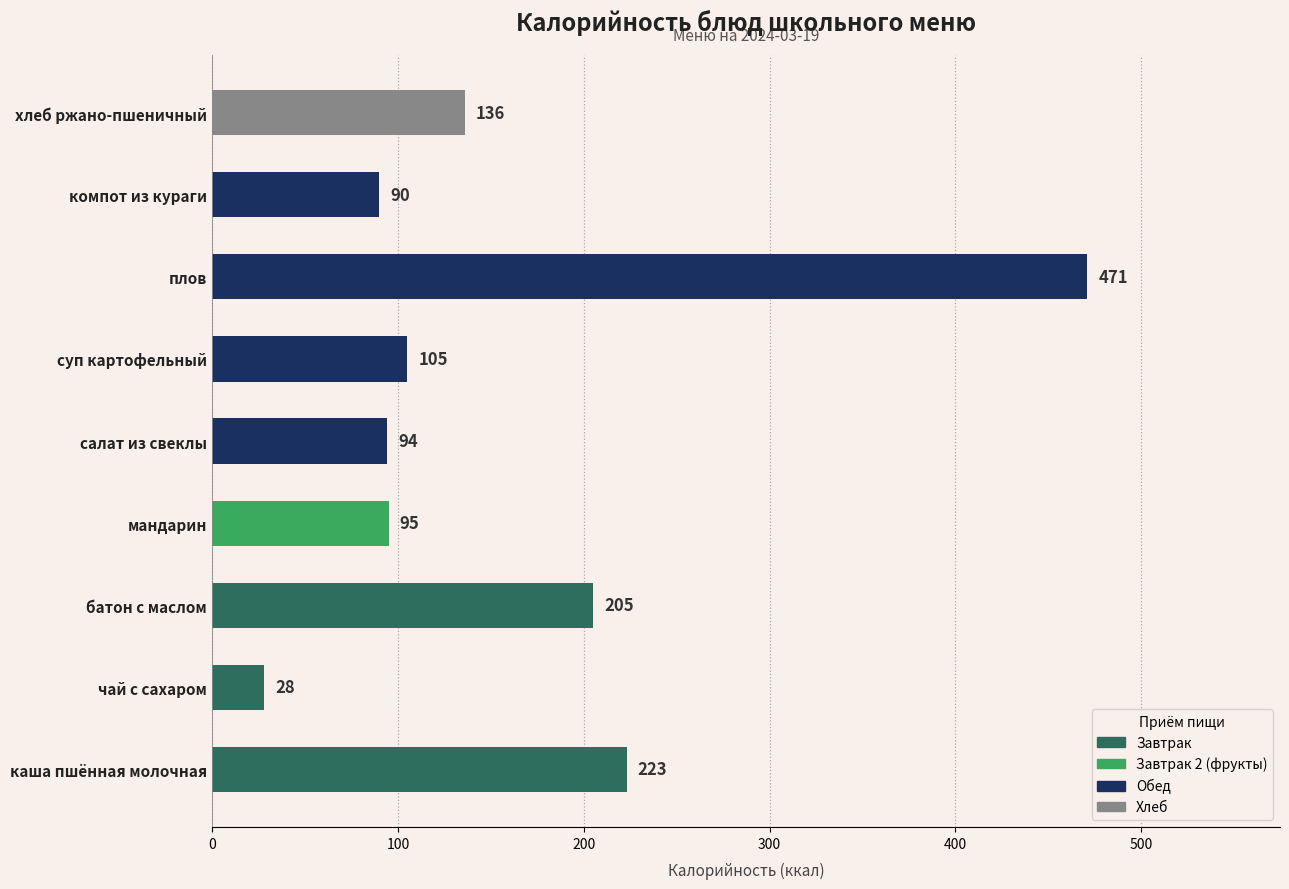

How many data points does each series have?

9